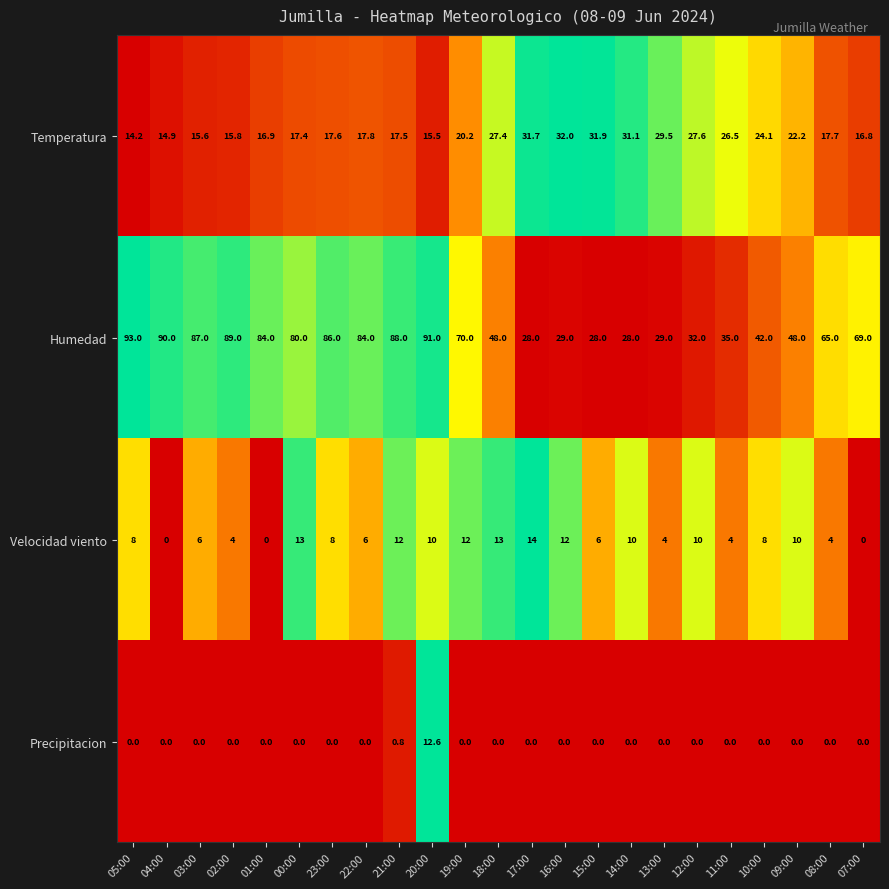

Which series changed the most between 03:00 and 20:00?

Precipitacion